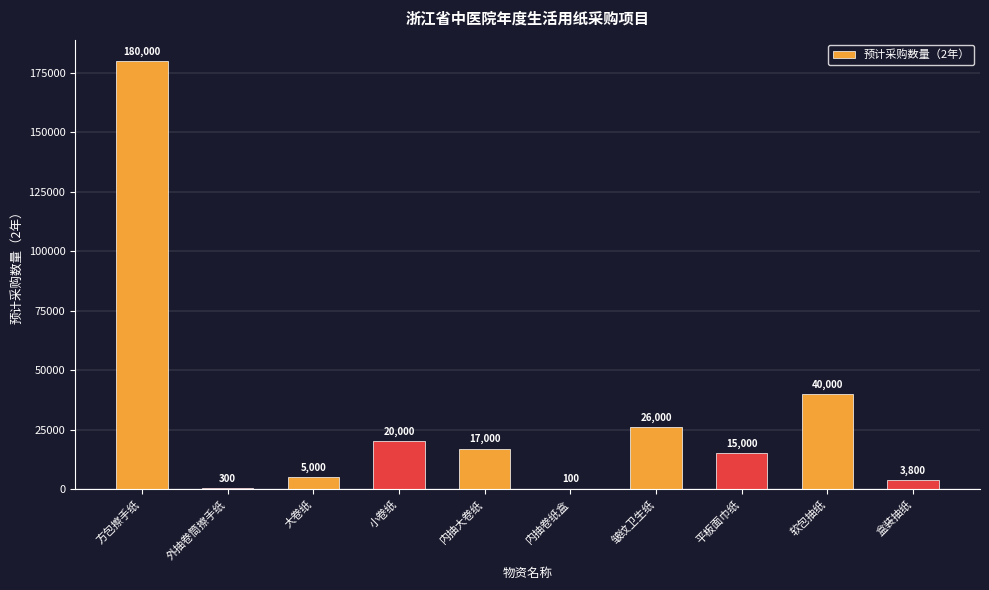

Reading right to left, extract all data points from this chart.

盒装抽纸=3800	软包抽纸=40000	平板面巾纸=15000	皱纹卫生纸=26000	内抽卷纸盒=100	内抽大卷纸=17000	小卷纸=20000	大卷纸=5000	外抽卷筒擦手纸=300	方包擦手纸=180000